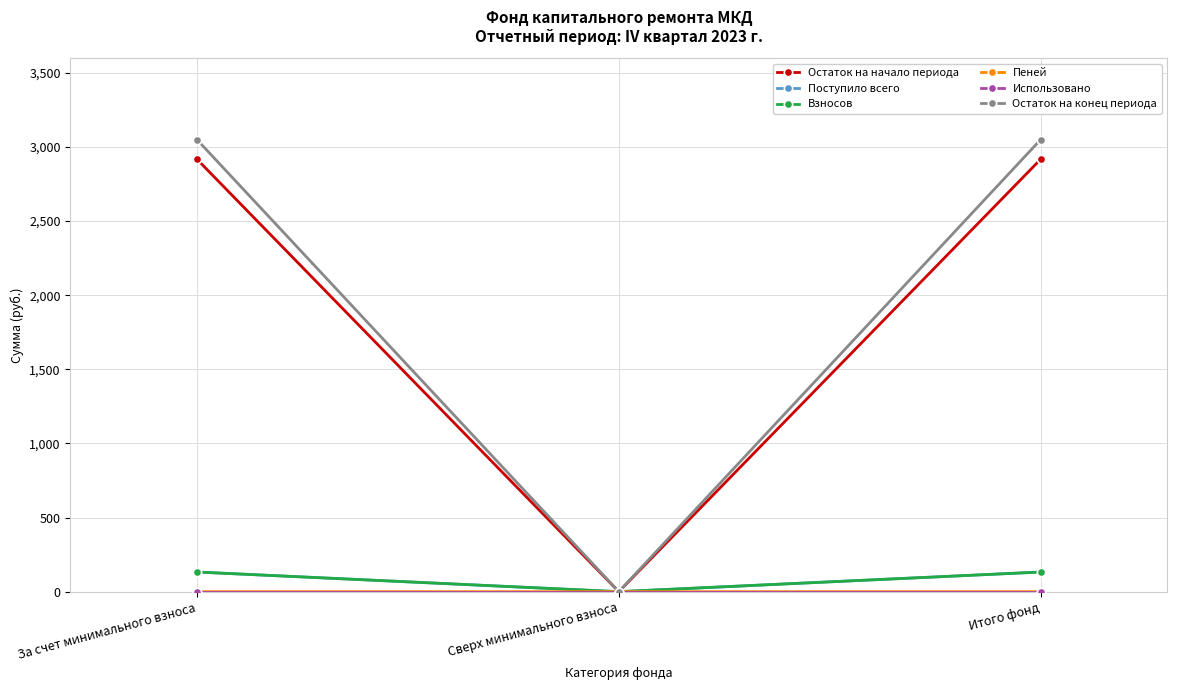

How many data points in Поступило всего are above 132?

2